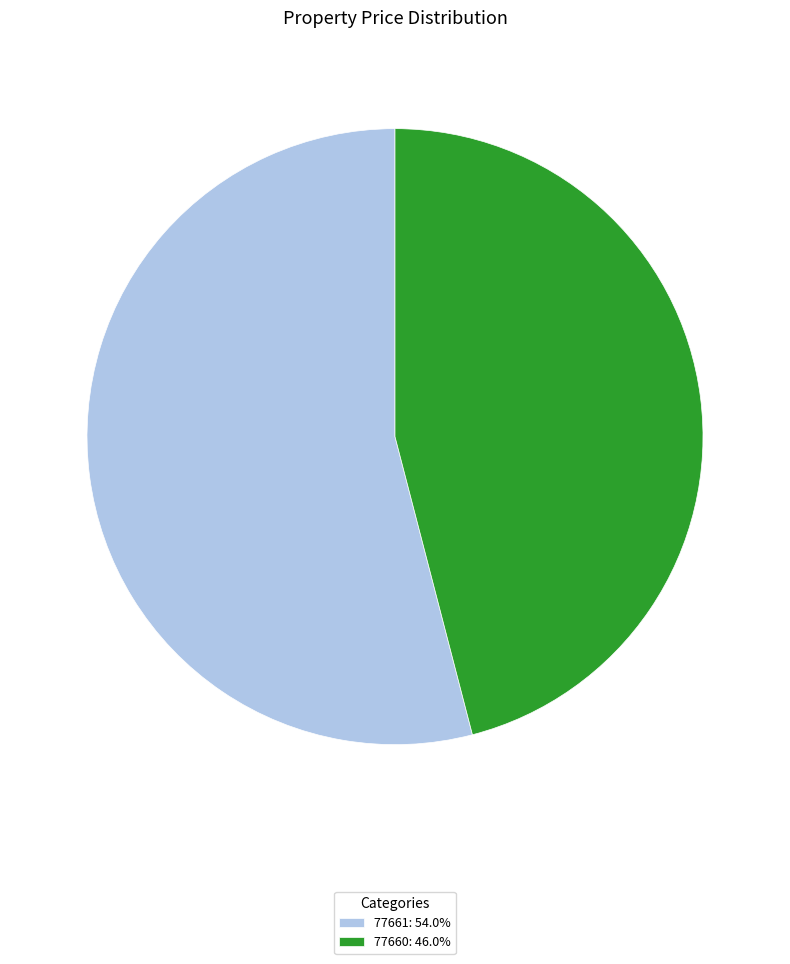

How many slices are in this pie chart?

2